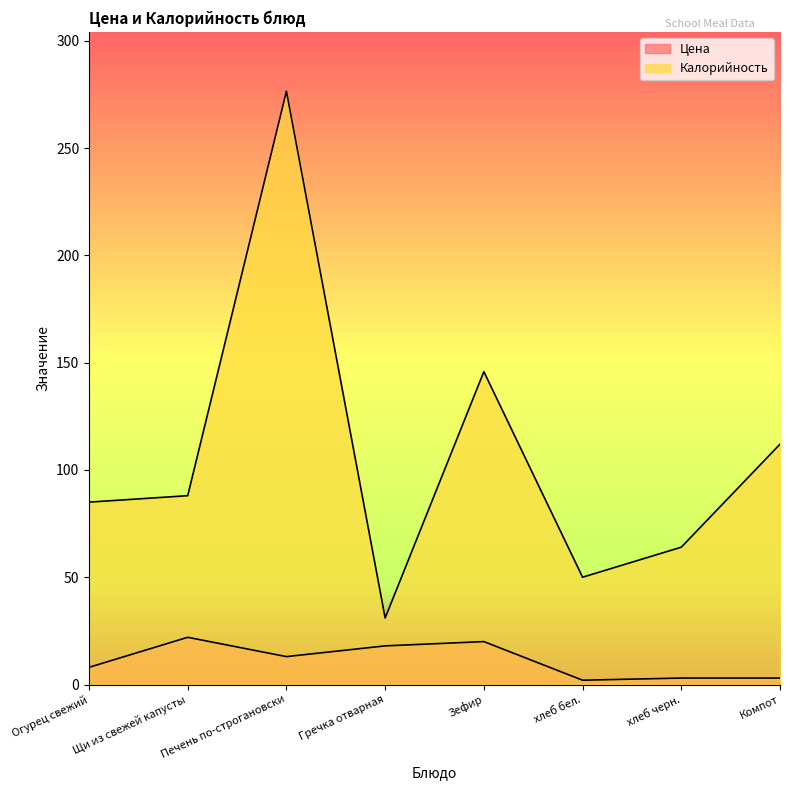

Reading right to left, extract all data points from this chart.

Цена: 3.0	3.0	2.0	20.0	18.0	13.0	22.0	8.0
Калорийность: 112.0	64.0	50.0	145.8	31.0	276.5	88.0	85.0